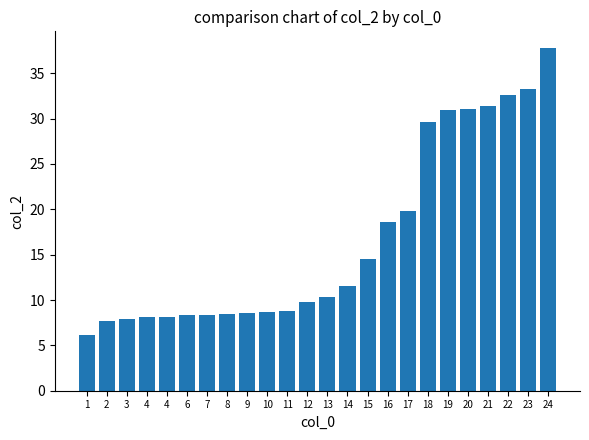

How many series are shown in this chart?

1